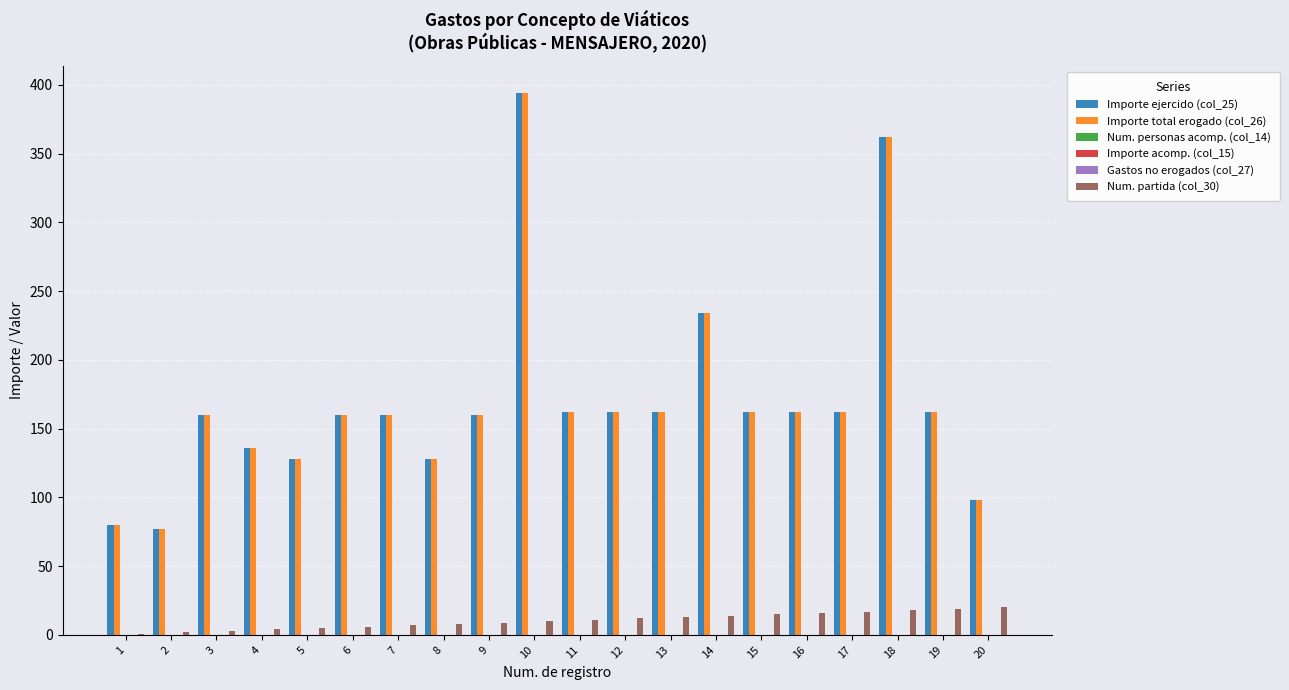

What are all the series names shown in the legend?

Importe ejercido (col_25), Importe total erogado (col_26), Num. personas acomp. (col_14), Importe acomp. (col_15), Gastos no erogados (col_27), Num. partida (col_30)